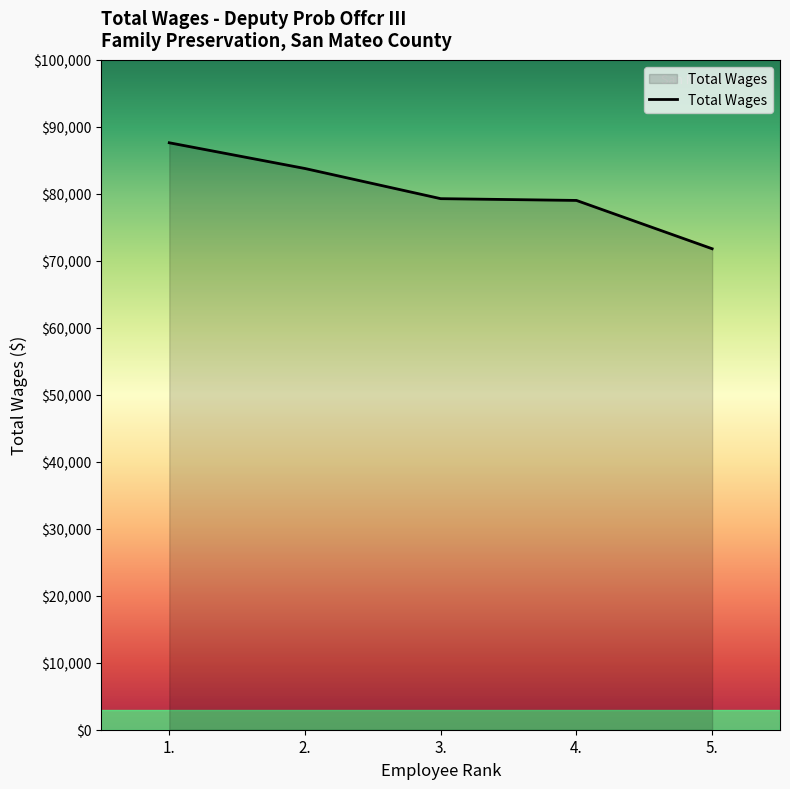

Read the value at 5., to the nearest 10.

71810